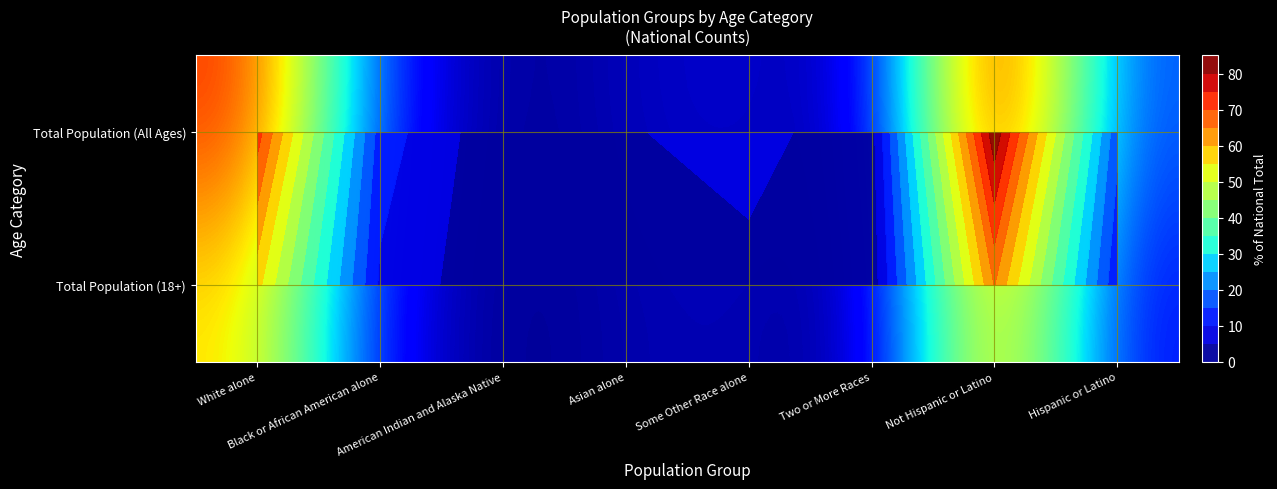

How many data points in Total Population (All Ages) are above 12?

4